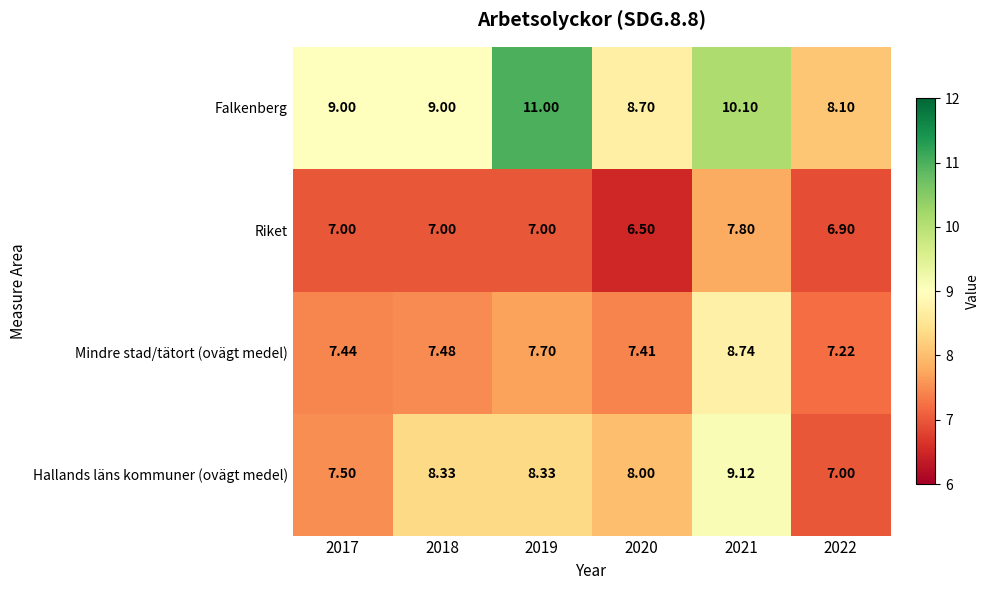

What is the difference between the highest and lowest values at 2019?

4.0